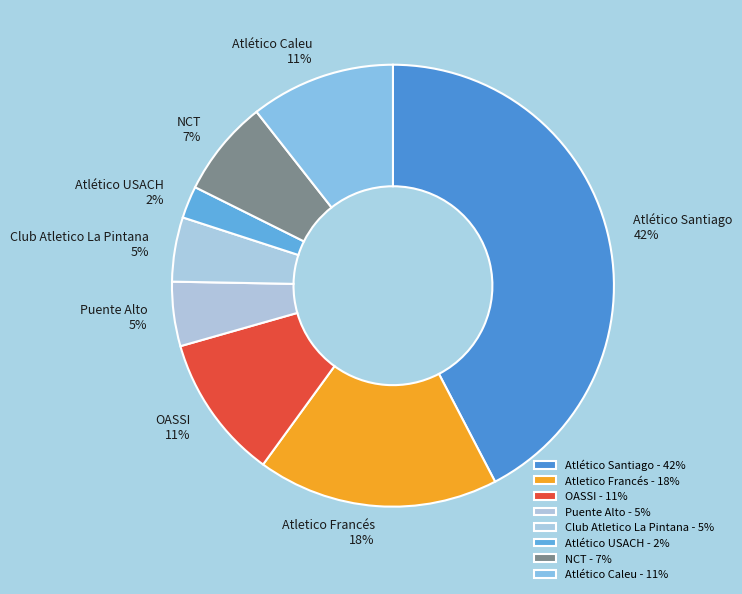

The NCT slice represents 15% of the pie. True or false?

False